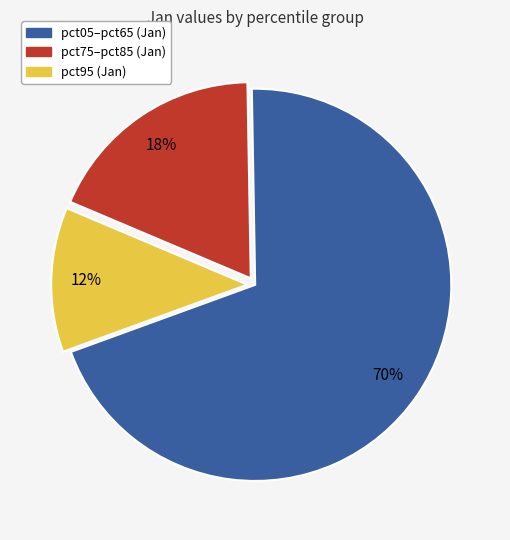

Is there any slice that represents more than half of the pie?

Yes